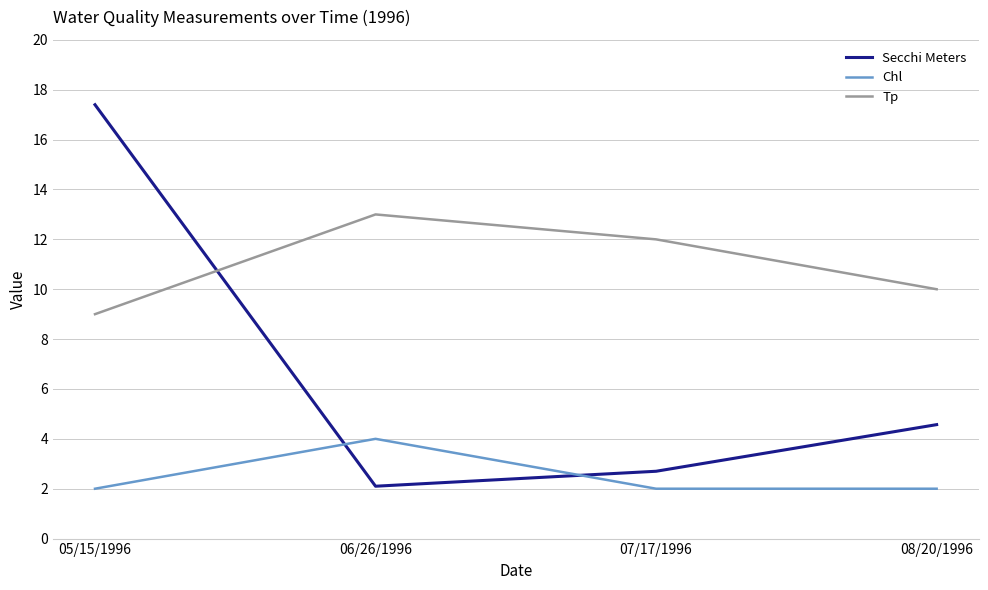

True or false: Tp has more than 2 interior local peaks.

False